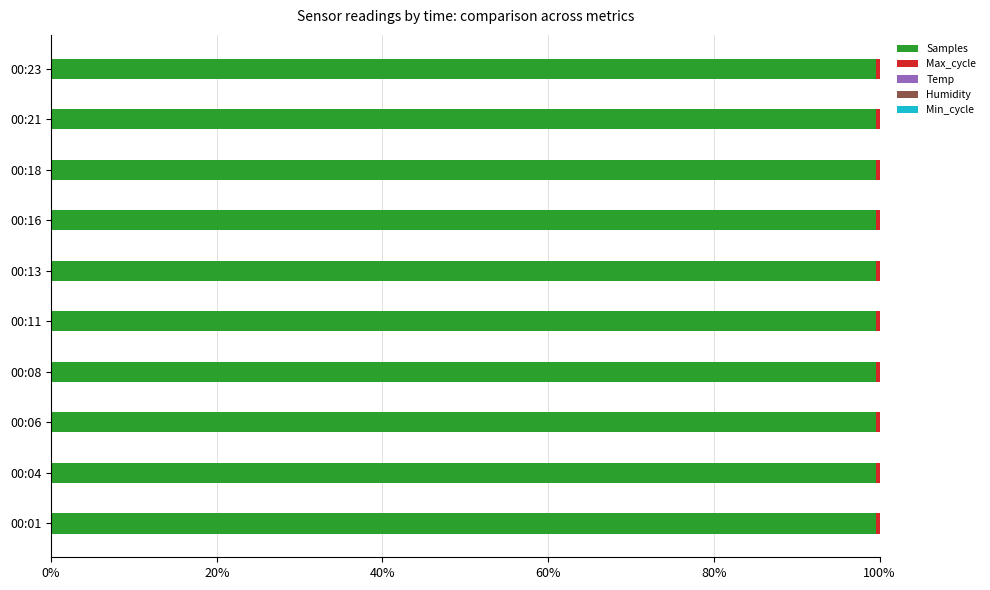

True or false: Samples has a value of 99.6 at 00:11.

True